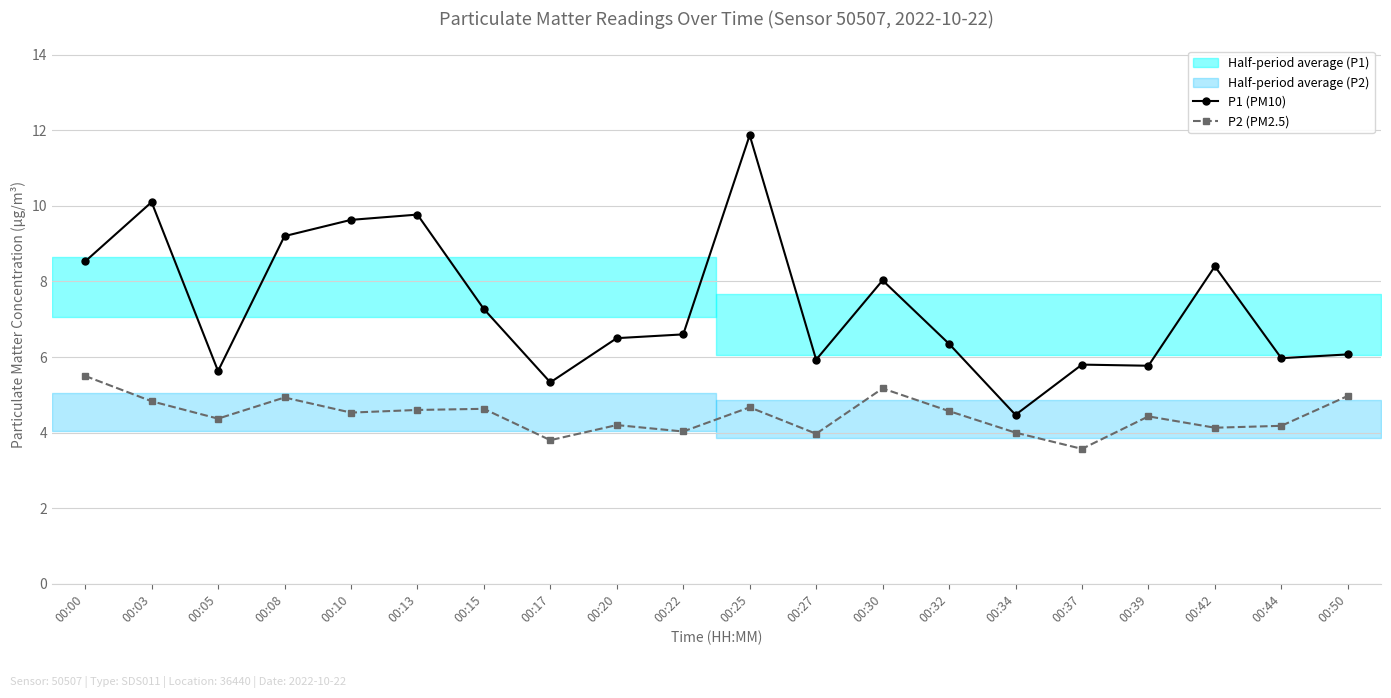

How many categories are shown in the chart?

20